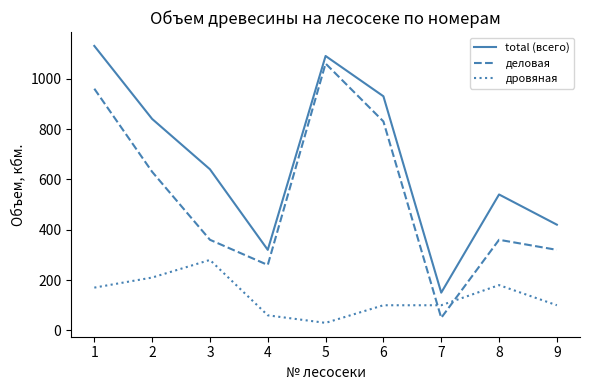

What is the spread (max minus min) of values at 3?

360